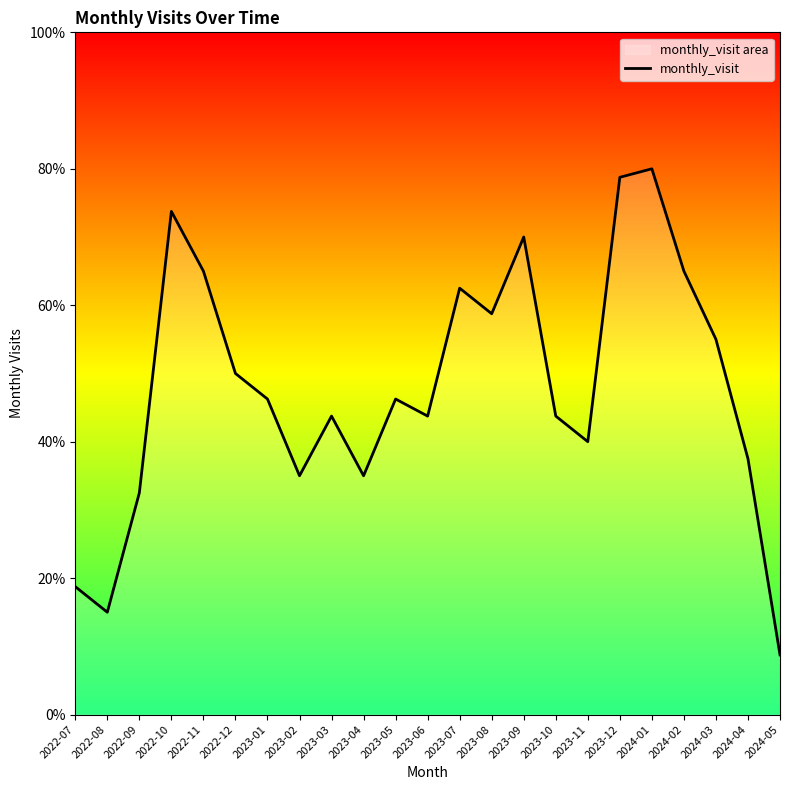

List the labels in order of value, smallest first.

2024-05, 2022-08, 2022-07, 2022-09, 2023-02, 2023-04, 2024-04, 2023-11, 2023-03, 2023-06, 2023-10, 2023-01, 2023-05, 2022-12, 2024-03, 2023-08, 2023-07, 2022-11, 2024-02, 2023-09, 2022-10, 2023-12, 2024-01